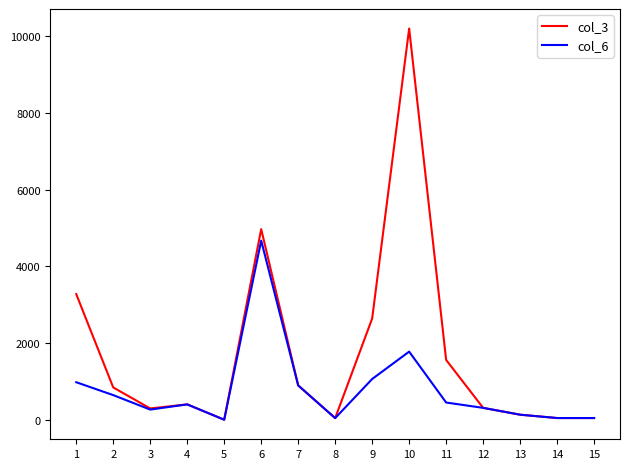

Rank the series by their average value, from lowest to highest.

col_6, col_3